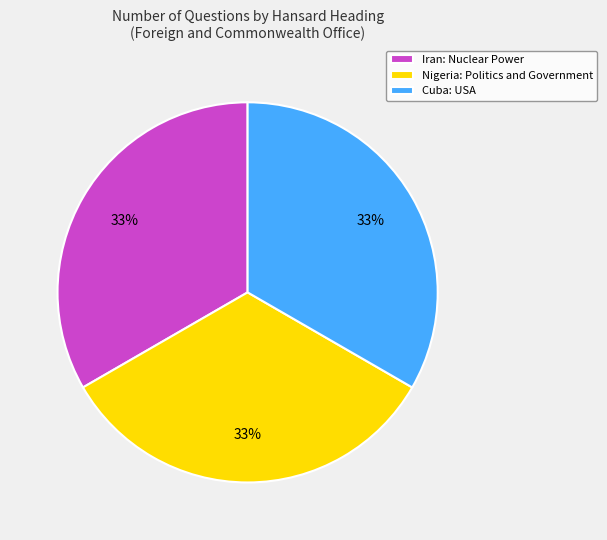

Is it true that Iran: Nuclear Power is 33% of the pie?

True